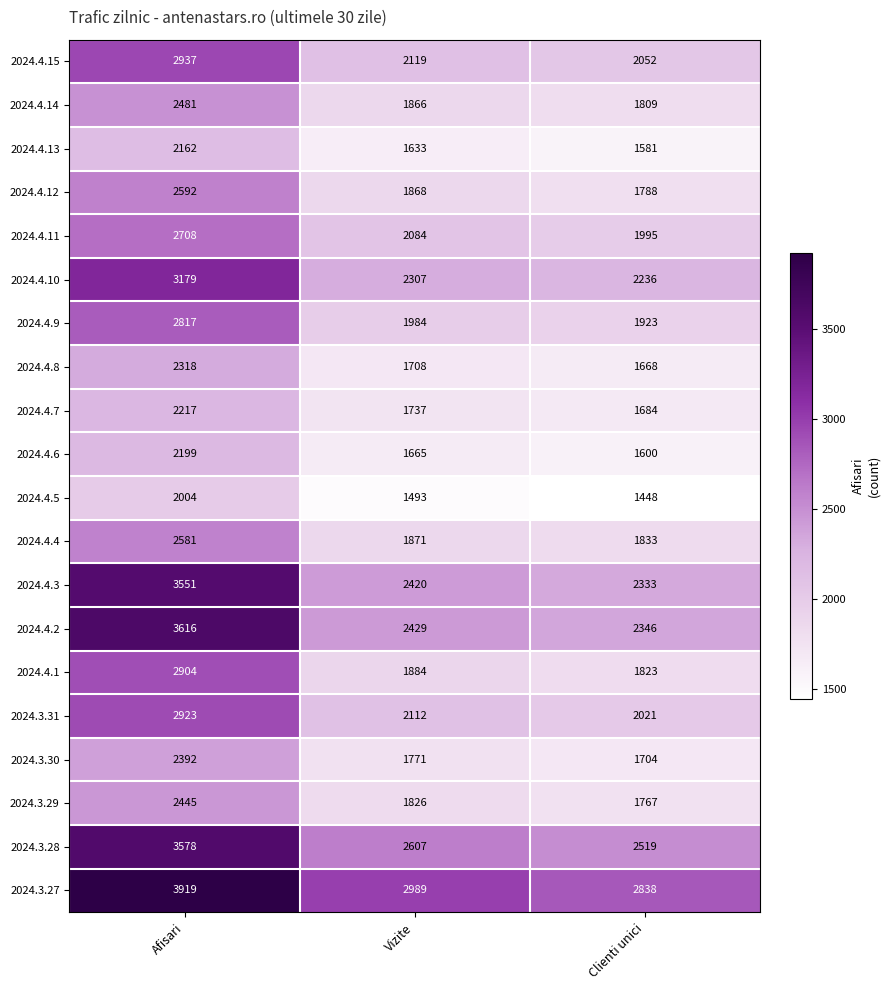

At which label is 2024.3.31 closest to 2472?

Vizite